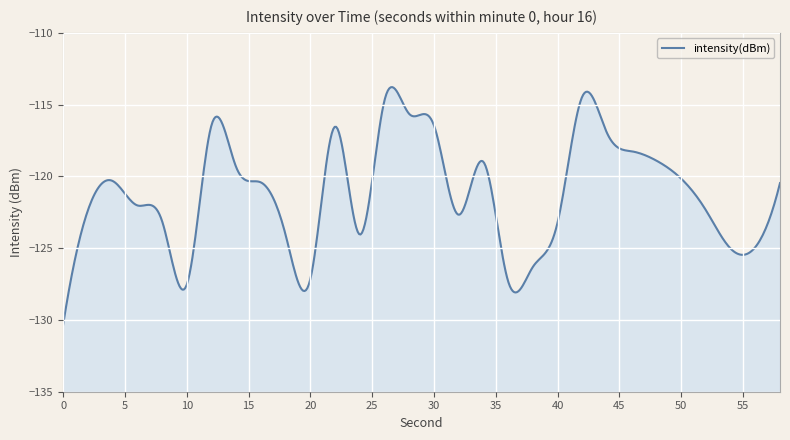

Rank the categories by value from lowest to highest.

0, 10, 36, 20, 38, 54, 56, 18, 24, 40, 8, 32, 2, 52, 6, 58, 16, 4, 50, 14, 34, 48, 46, 44, 22, 30, 12, 28, 26, 42